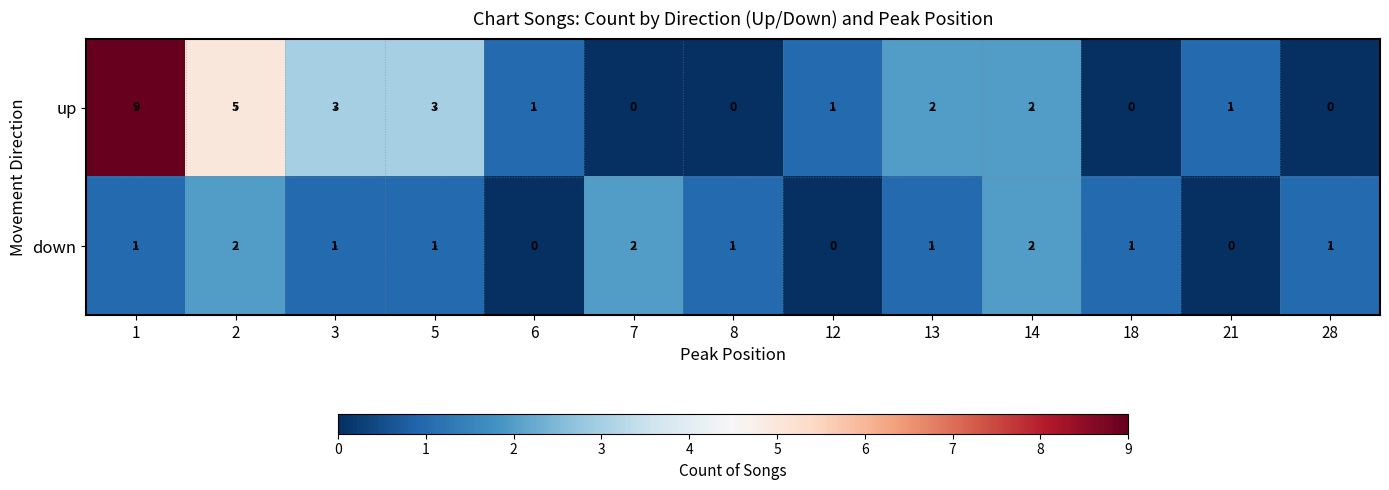

Is it true that down equals 1 at 5?

True